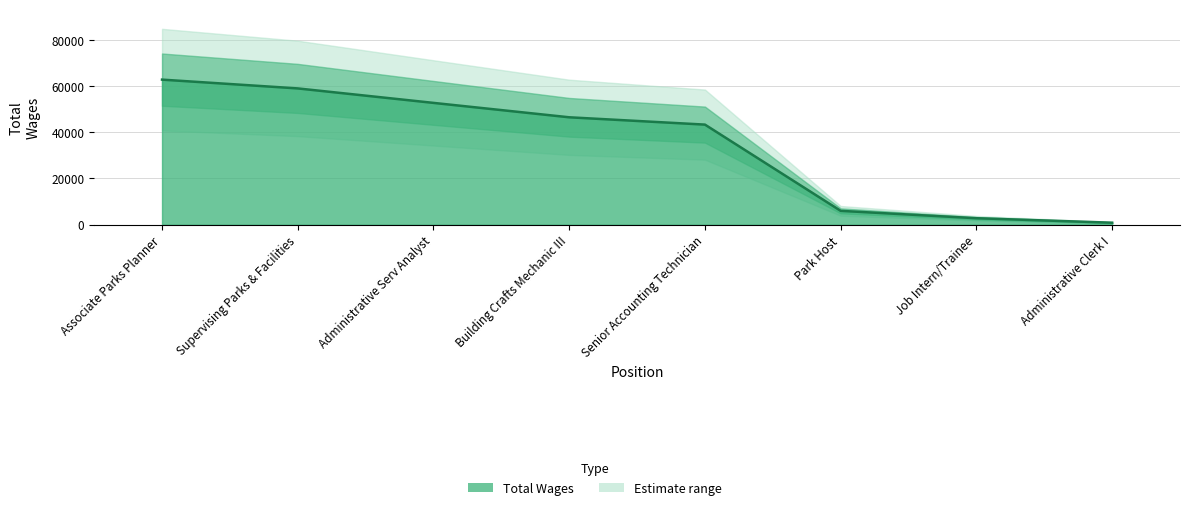

What is the sum of the values at Job Intern/Trainee and Administrative Clerk I?

3696